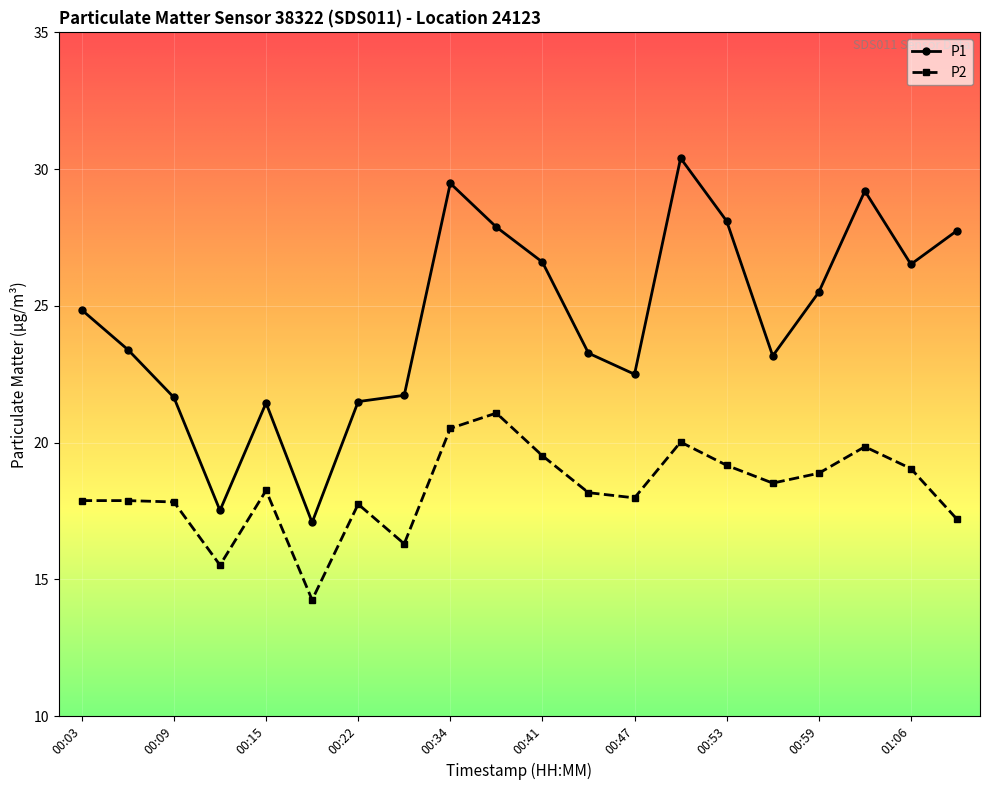

True or false: P1 has more than 0 interior local peaks.

True